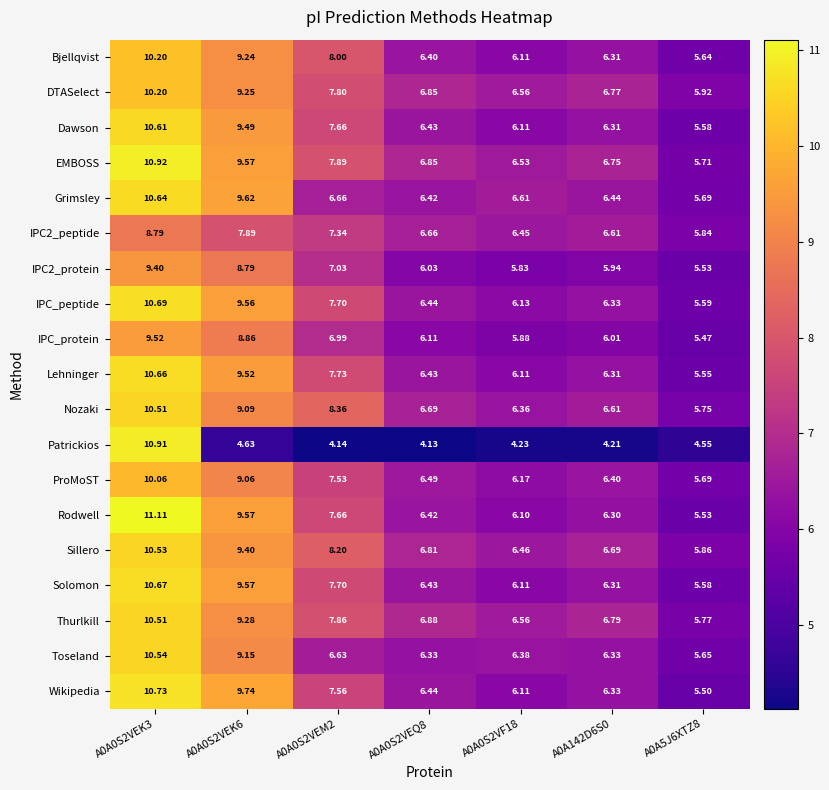

Which series has the largest range (max minus min)?

Patrickios